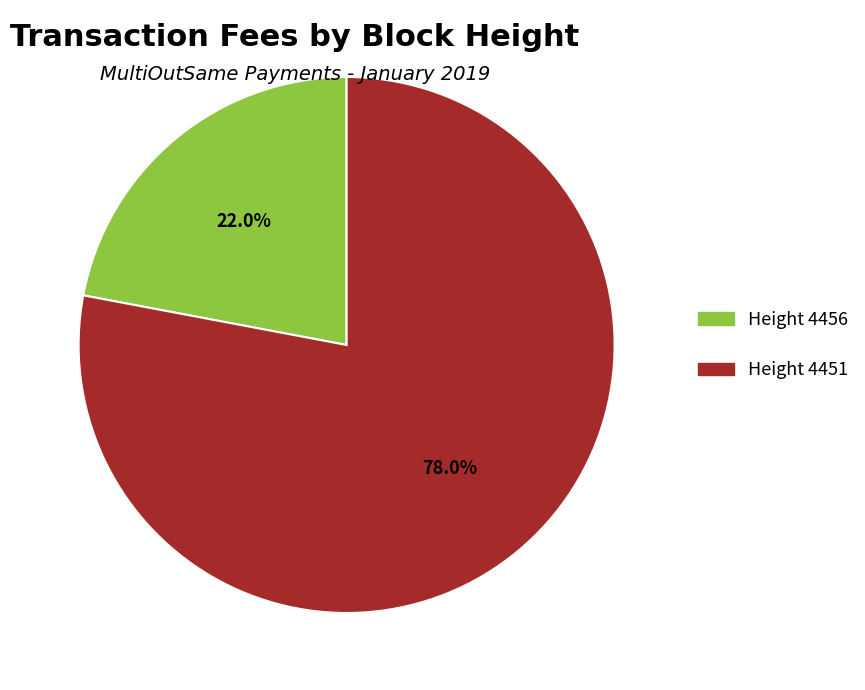

Is there a majority slice in this chart?

Yes